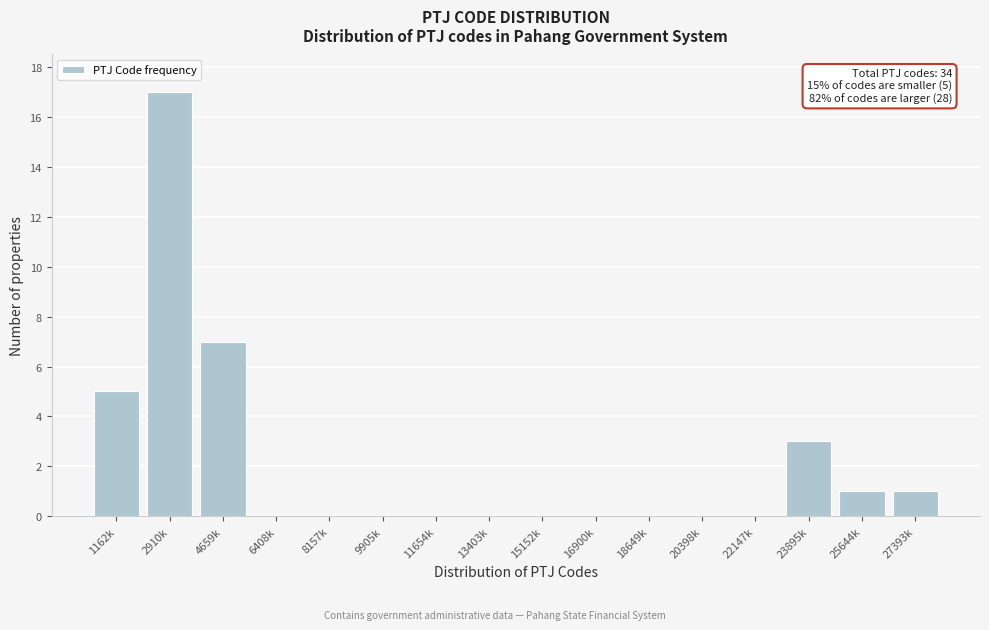

Reading left to right, transcribe all the data shown in this chart.

1162k=5	2910k=17	4659k=7	6408k=0	8157k=0	9905k=0	11654k=0	13403k=0	15152k=0	16900k=0	18649k=0	20398k=0	22147k=0	23895k=3	25644k=1	27393k=1